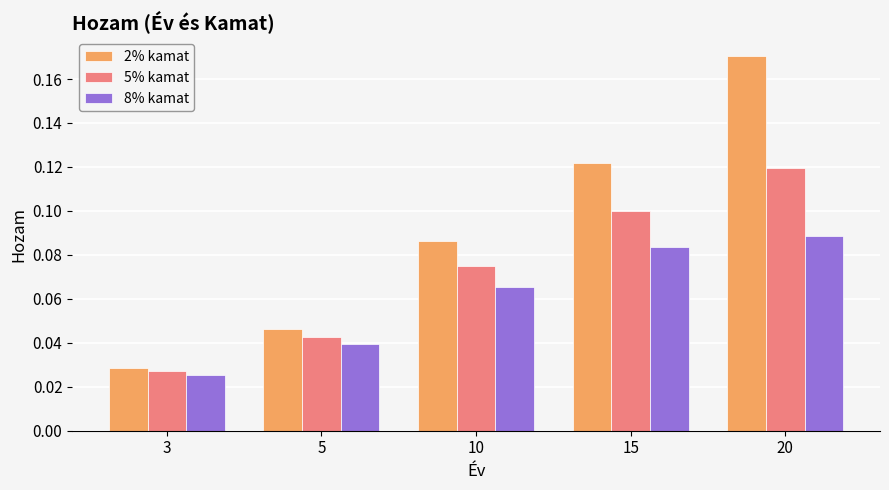

Is it true that 2% kamat equals 0.1 at 20?

False